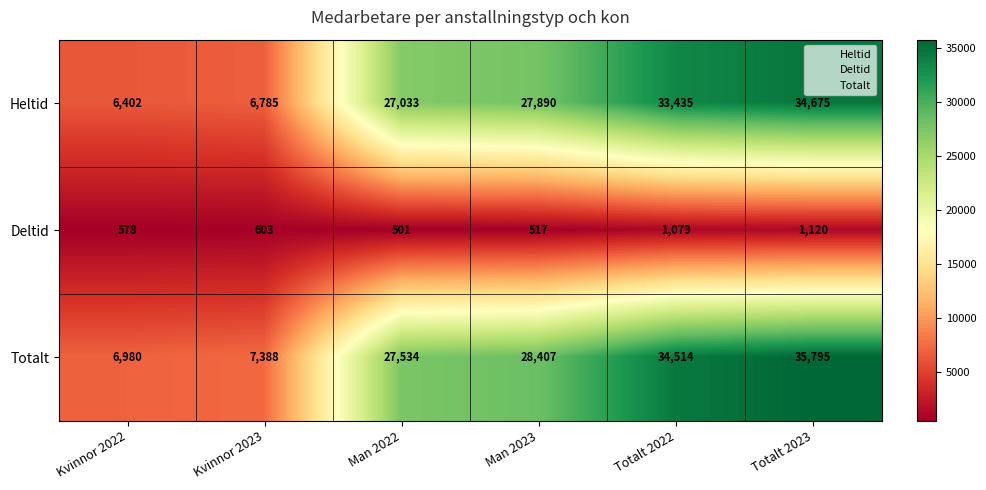

Reading left to right, transcribe all the data shown in this chart.

Heltid: 6402	6785	27033	27890	33435	34675
Deltid: 578	603	501	517	1079	1120
Totalt: 6980	7388	27534	28407	34514	35795